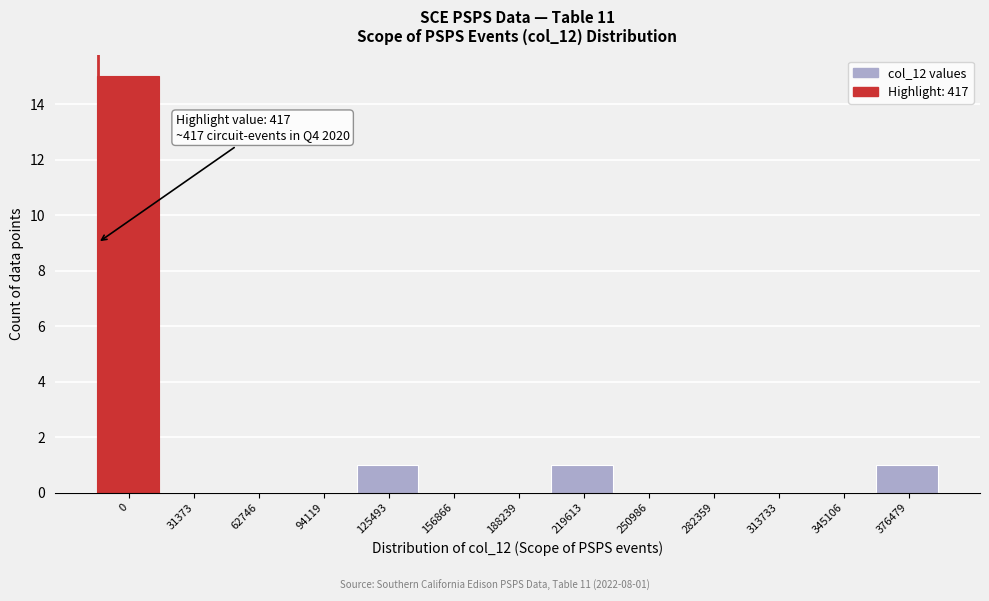

Reading left to right, list all the values displayed in this chart.

0=15	31373=0	62746=0	94119=0	125493=1	156866=0	188239=0	219613=1	250986=0	282359=0	313733=0	345106=0	376479=1